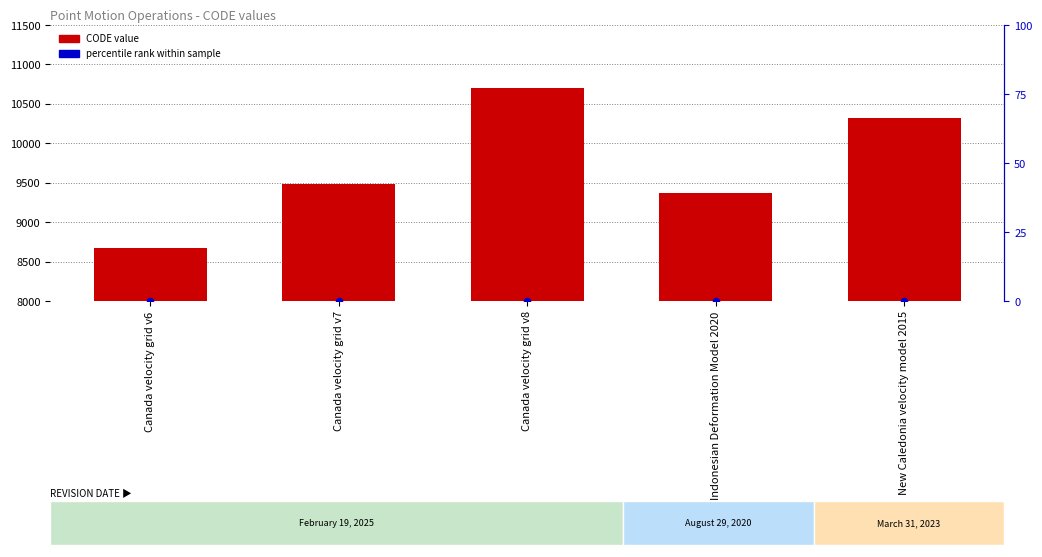

At how many categories does at least one series exceed 6179?

5